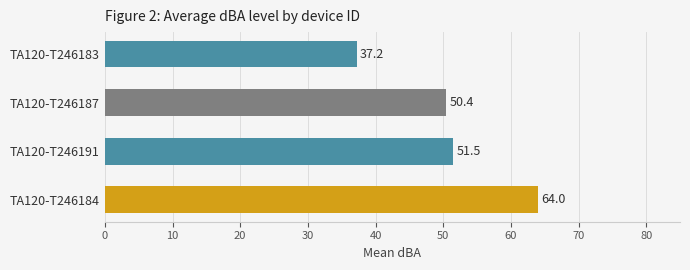

List the labels in order of value, smallest first.

TA120-T246183, TA120-T246187, TA120-T246191, TA120-T246184